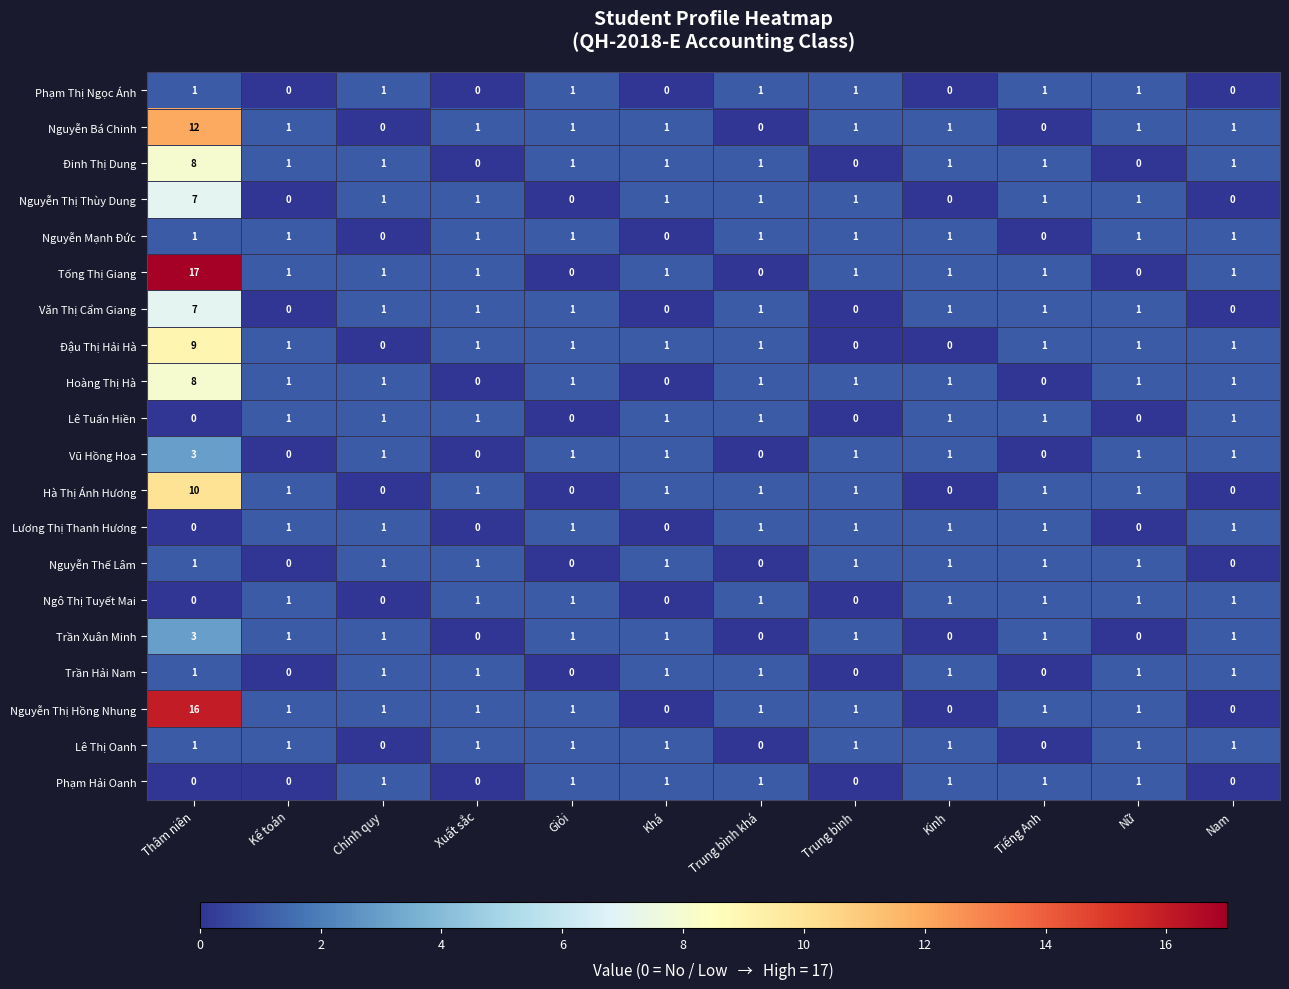

Is it true that Đậu Thị Hải Hà equals 1 at Kế toán?

True